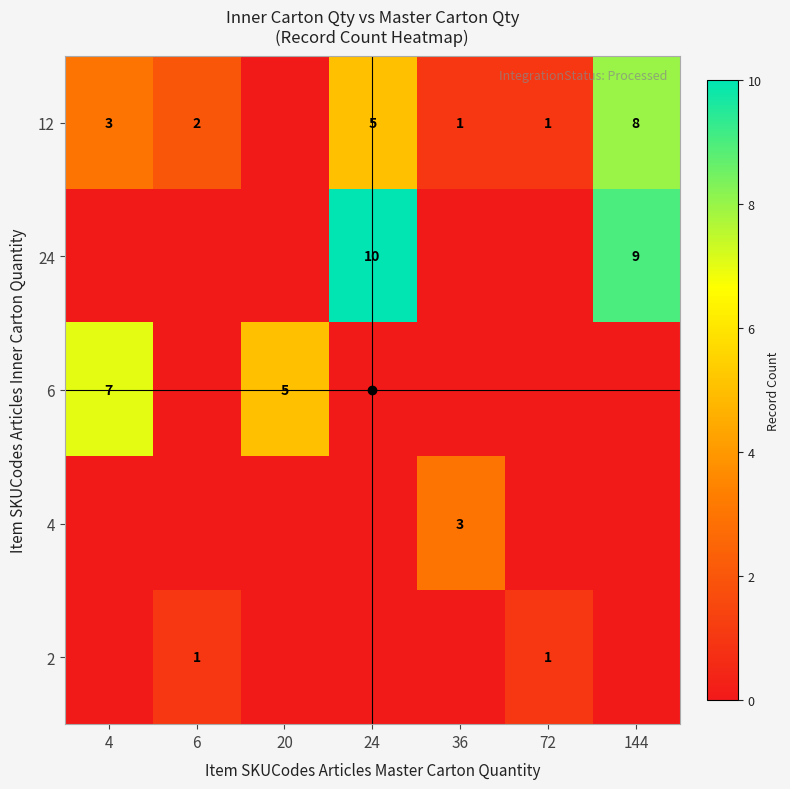

Rank the series by their maximum value, from highest to lowest.

24, 12, 6, 4, 2